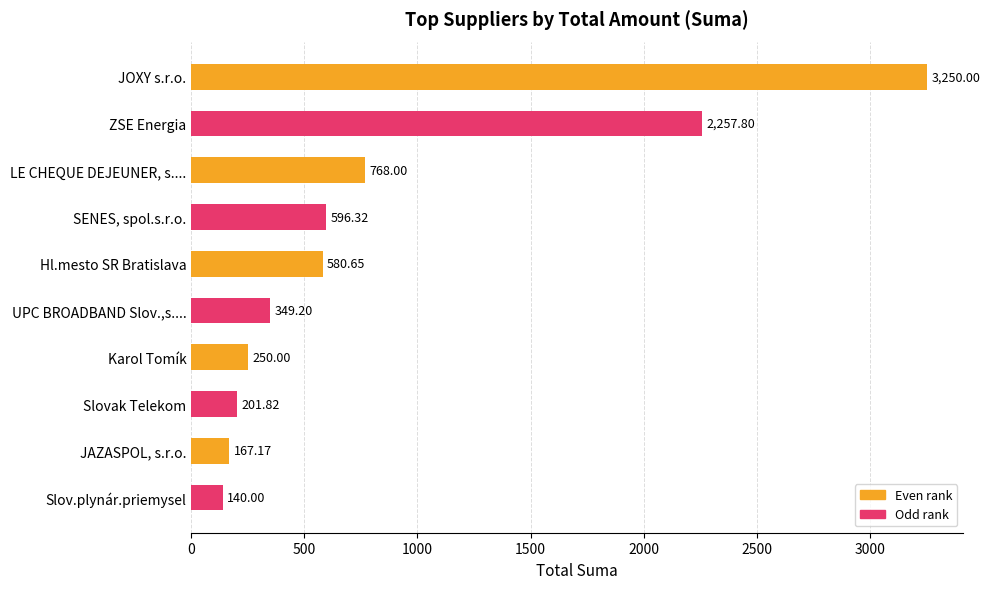

What is the difference between the maximum and minimum values?

3110.0